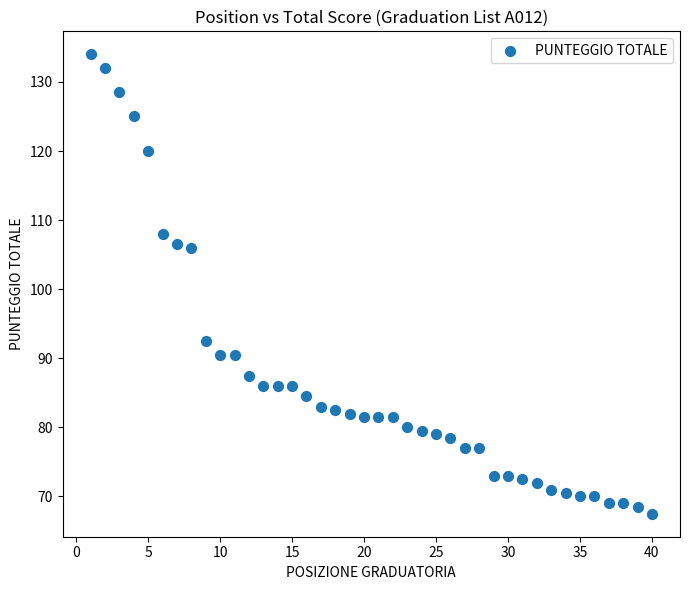

What is the range of X values (max minus min)?

39.0